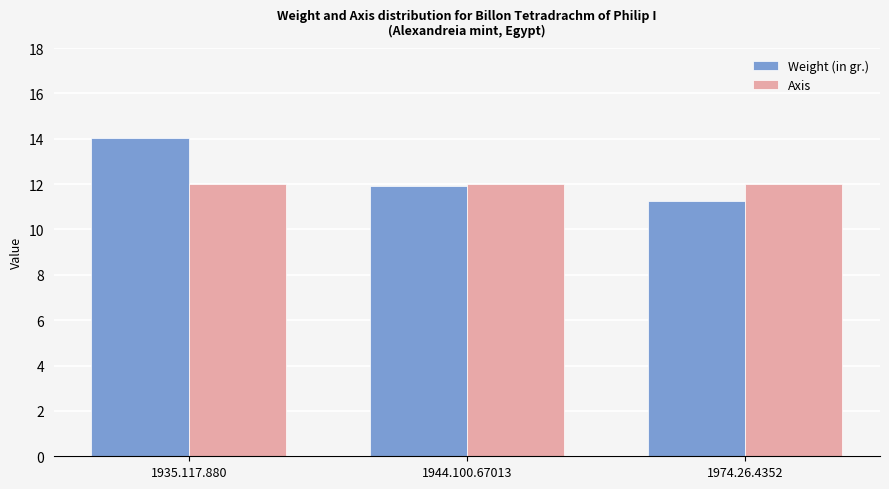

Rank the series at 1935.117.880 from highest to lowest value.

Weight (in gr.), Axis